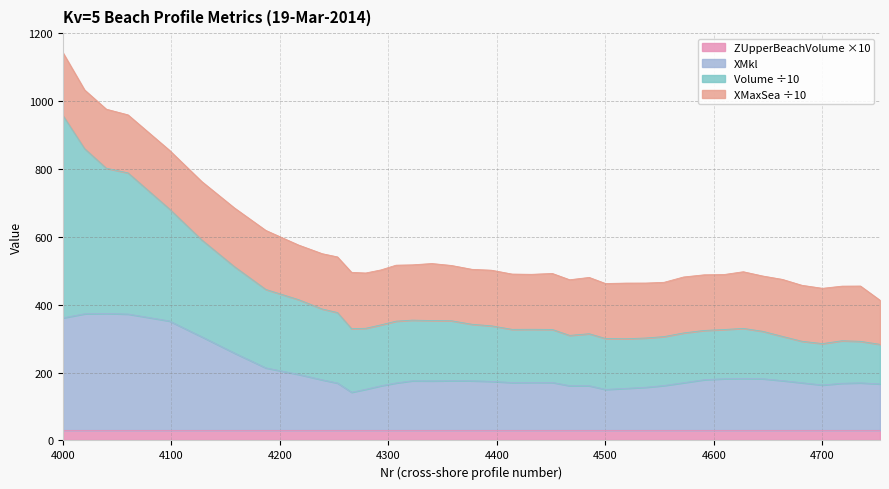

Is it true that Volume equals 550.5 at 4239?

True